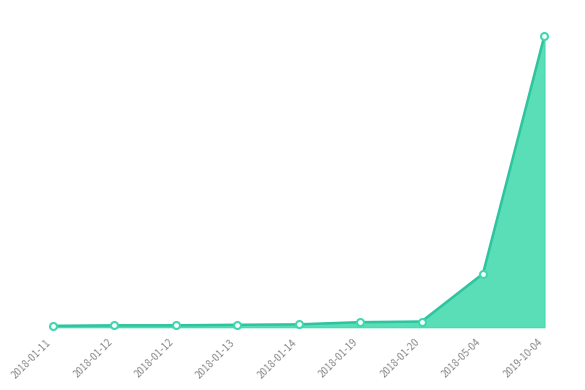

At which label is the value closest to 559026?

2018-05-04